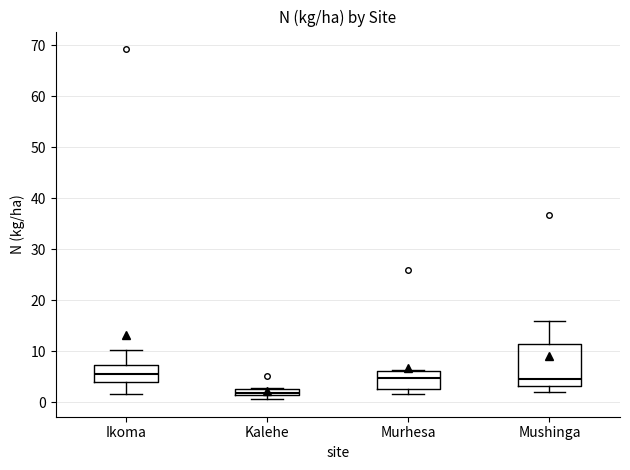

Where does the lower whisker of the box for Mushinga end on the y-axis? The values are not printed on the chart, so give them approximately, as read against the axis.

2